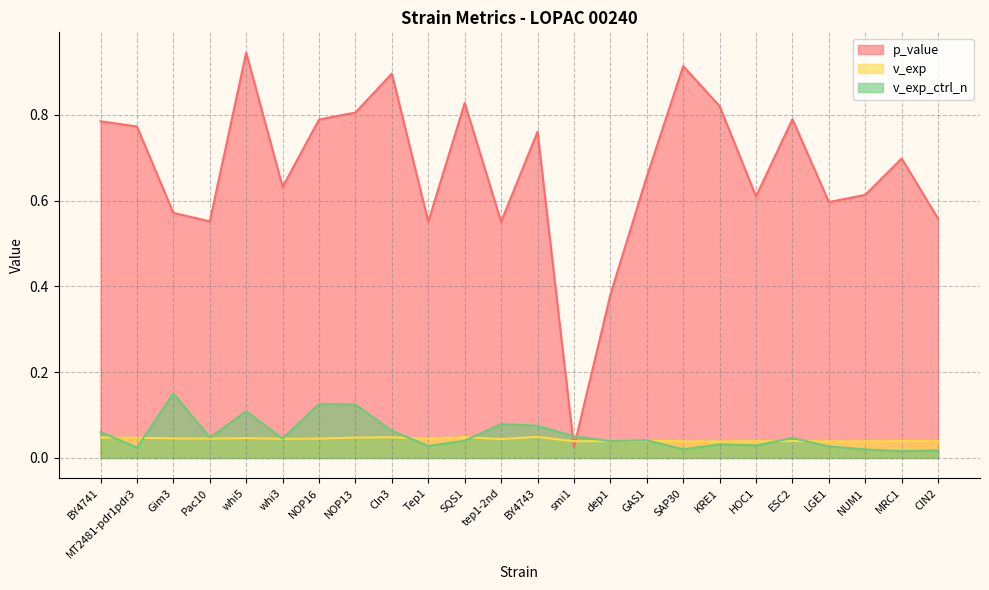

List the series in order of their peak value, highest first.

p_value, v_exp_ctrl_n, v_exp